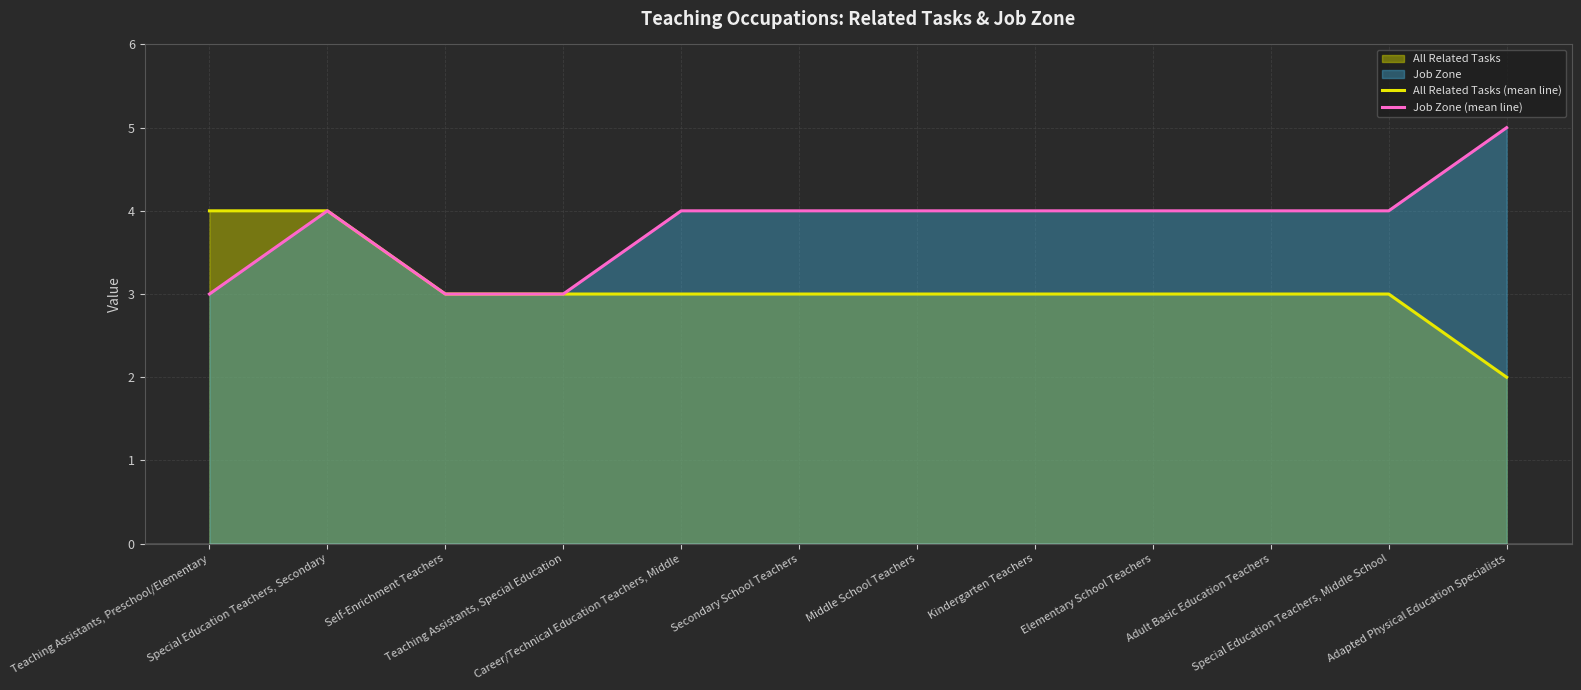

Reading left to right, transcribe all the data shown in this chart.

All Related Tasks (mean line): 4	4	3	3	3	3	3	3	3	3	3	2
Job Zone (mean line): 3	4	3	3	4	4	4	4	4	4	4	5